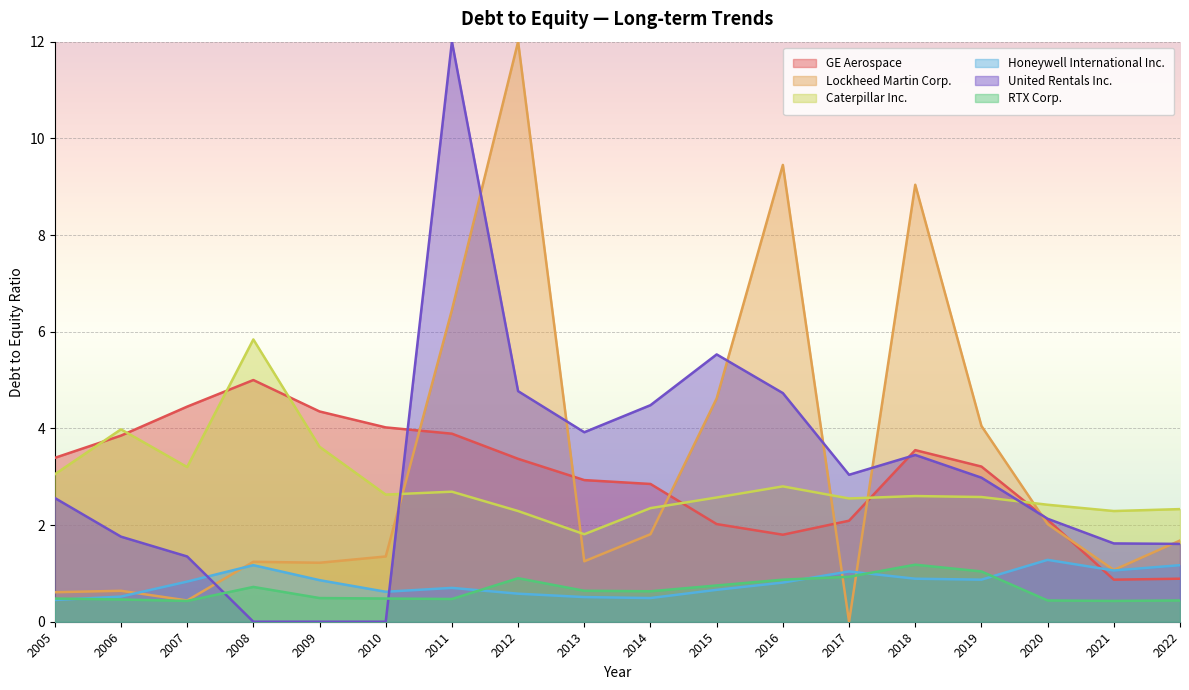

What is the sum of the RTX Corp. values at 2017 and 2019?

2.0